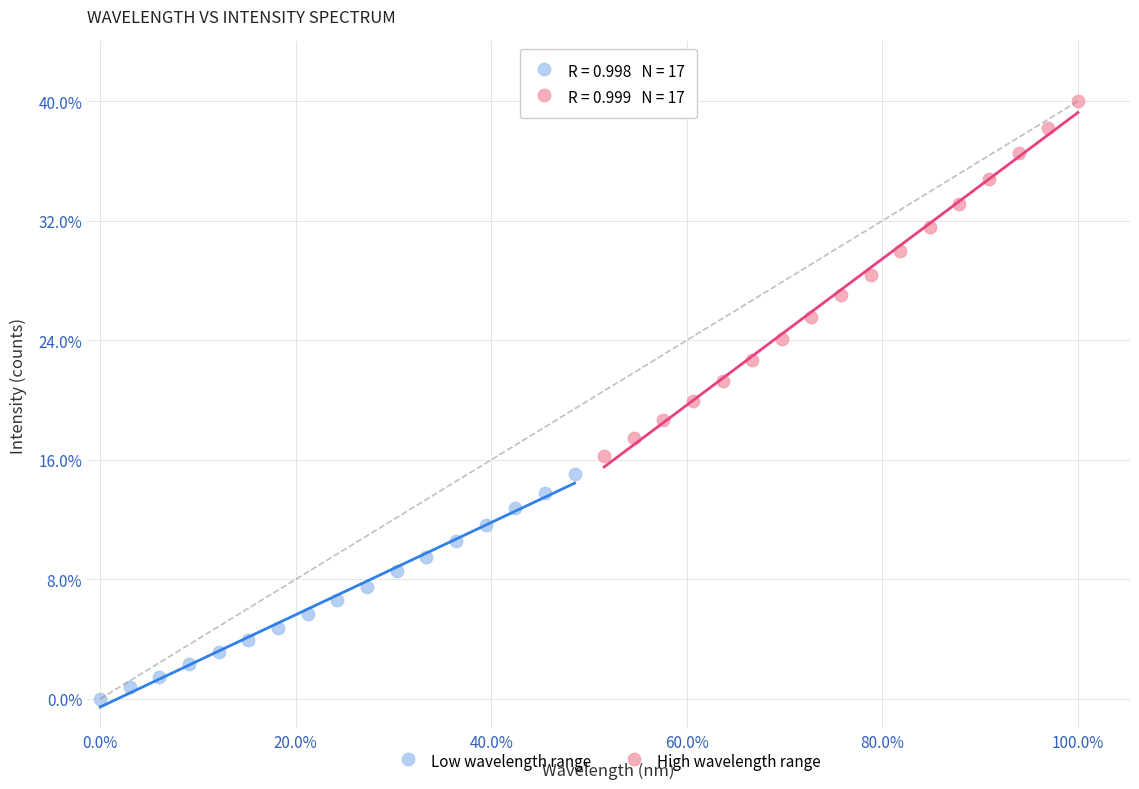

Which series reaches the minimum Y coordinate?

Low wavelength range